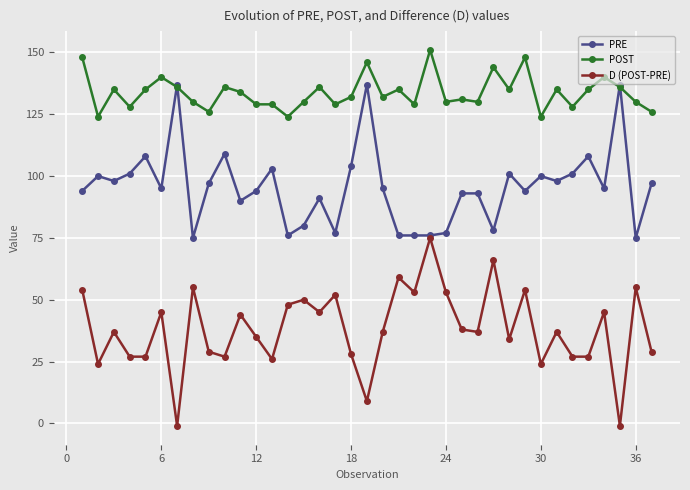

What is the value of the POST point at the 11th from the left?

134